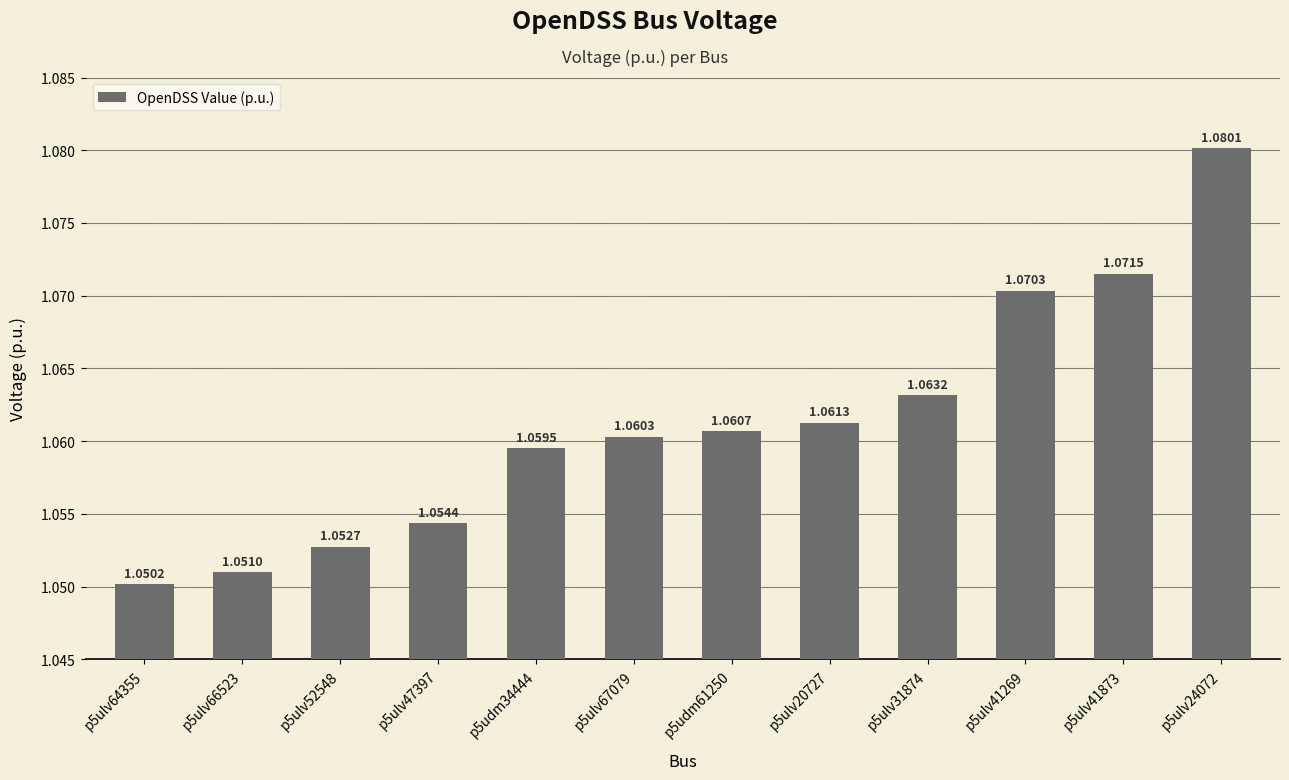

The chart shows a value of 0.7 at p5ulv67079. True or false?

False